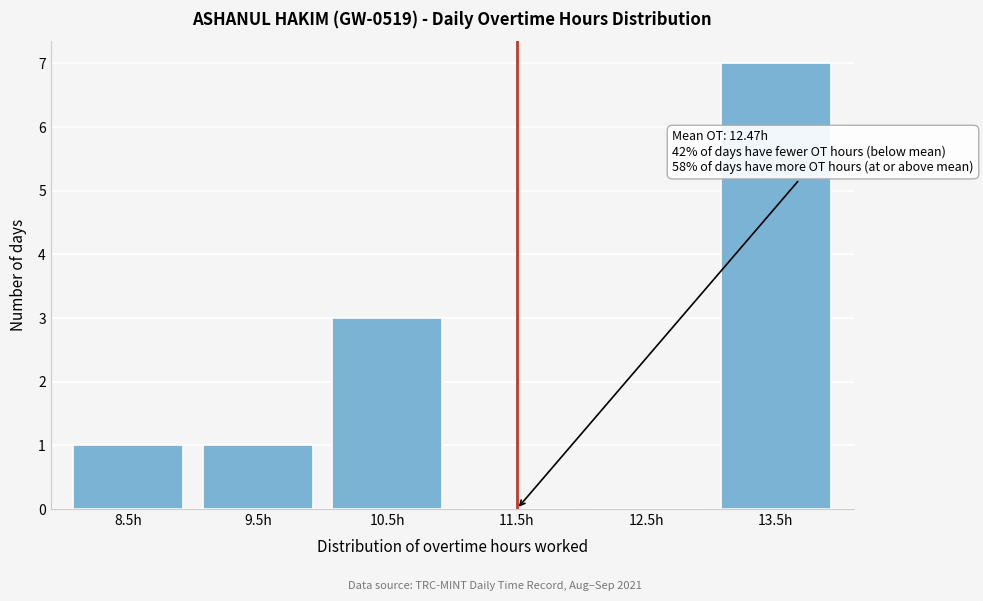

Reading left to right, transcribe all the data shown in this chart.

8.5h=1	9.5h=1	10.5h=3	11.5h=0	12.5h=0	13.5h=7